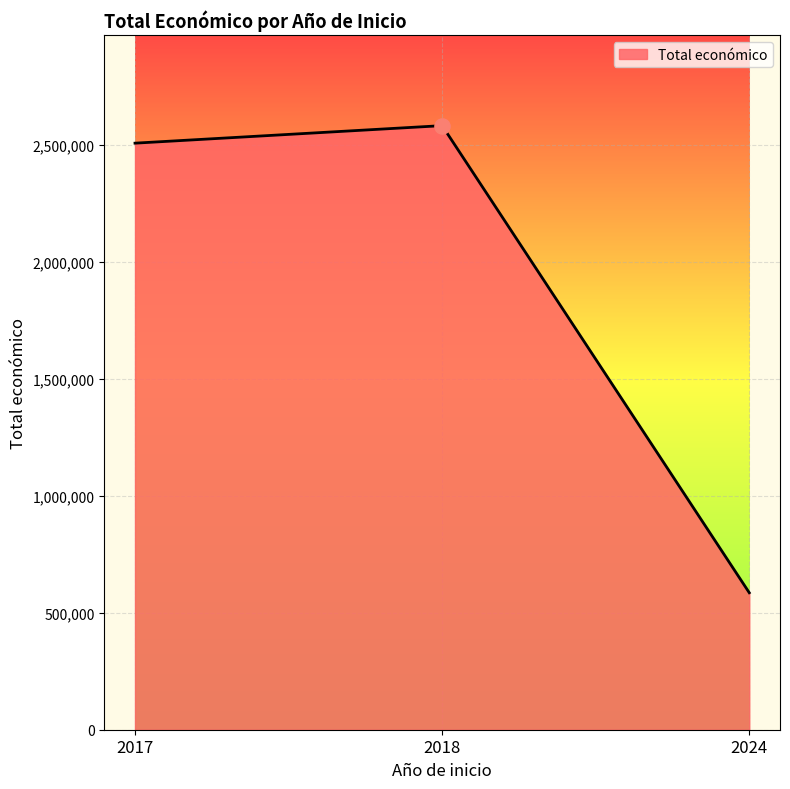

What is the ratio of the value at 2018 to the value at 2017?

1.0